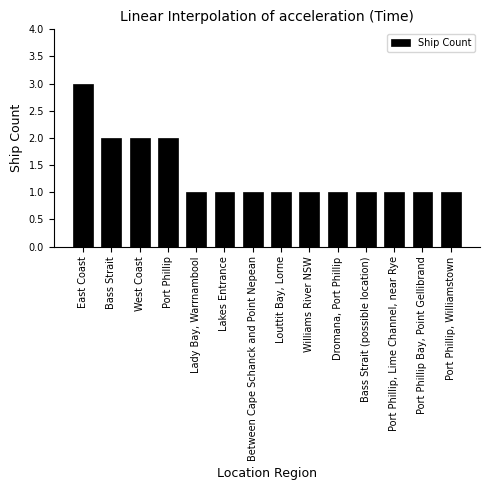

True or false: the data shows 2 at Dromana, Port Phillip.

False